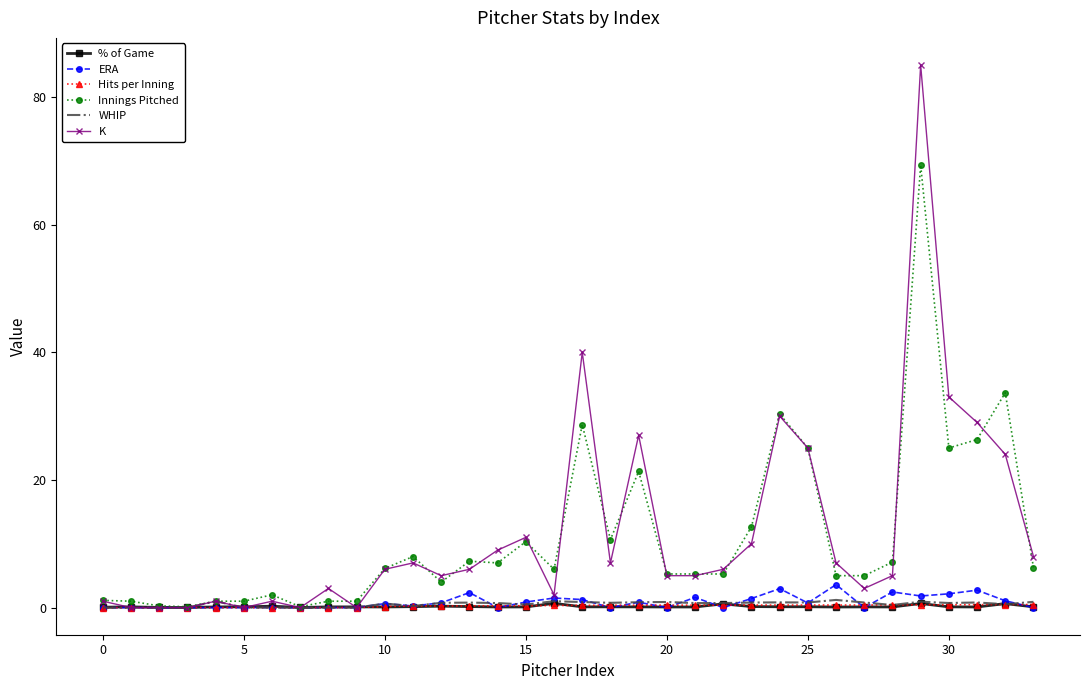

In WHIP, how many points are higher than both neighbors (excluding endpoints)?

9